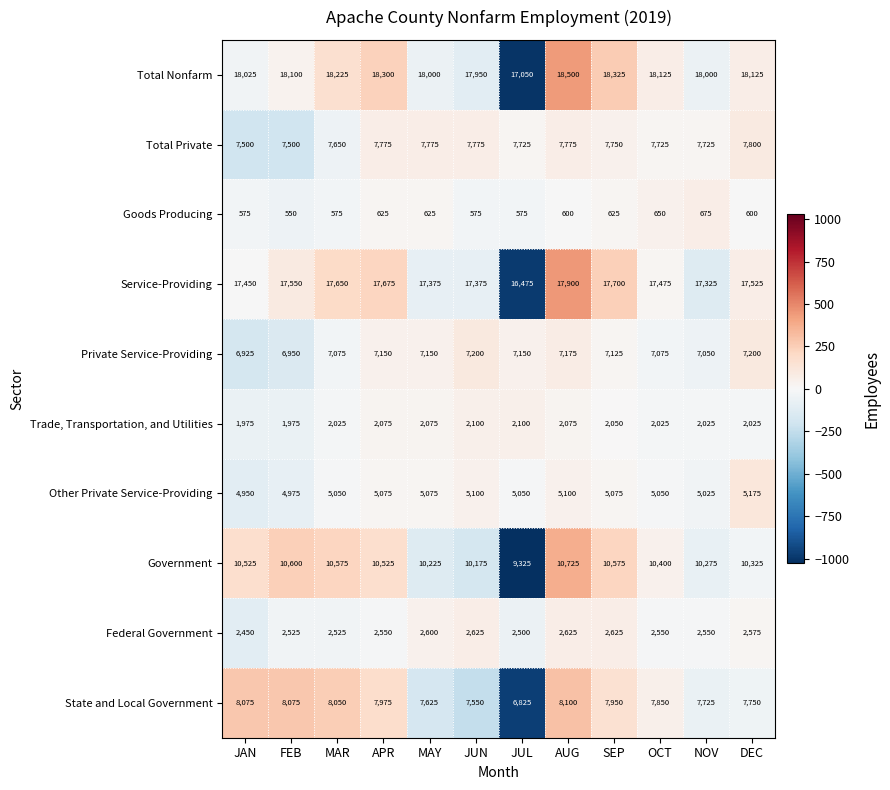

What is the total value across all series at JUL?

74775